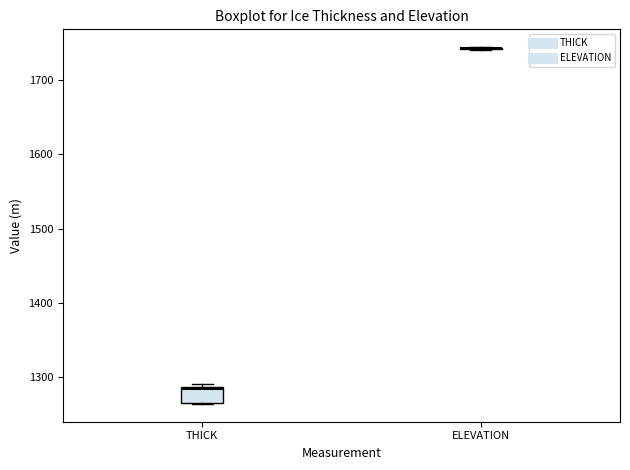

Reading left to right, transcribe this box plot: for each box, give where its median line is, the range the box spans, and where its two whiskers end, as read against the y-axis. The values are not printed on the chart, so give them approximately, as read against the axis.

THICK: median 1280, box 1270 to 1290, whiskers 1260 to 1290 (just above the box's upper edge)
ELEVATION: box collapsed to a line at 1740, whiskers 1740 to 1740